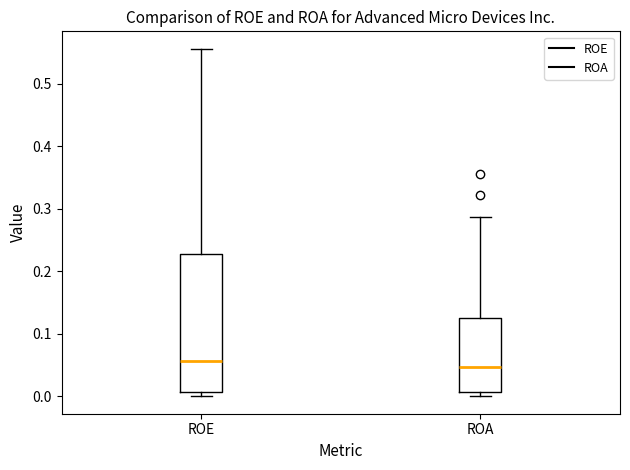

Where is the lower edge of the box for ROA on the y-axis? The values are not printed on the chart, so give them approximately, as read against the axis.

0.01